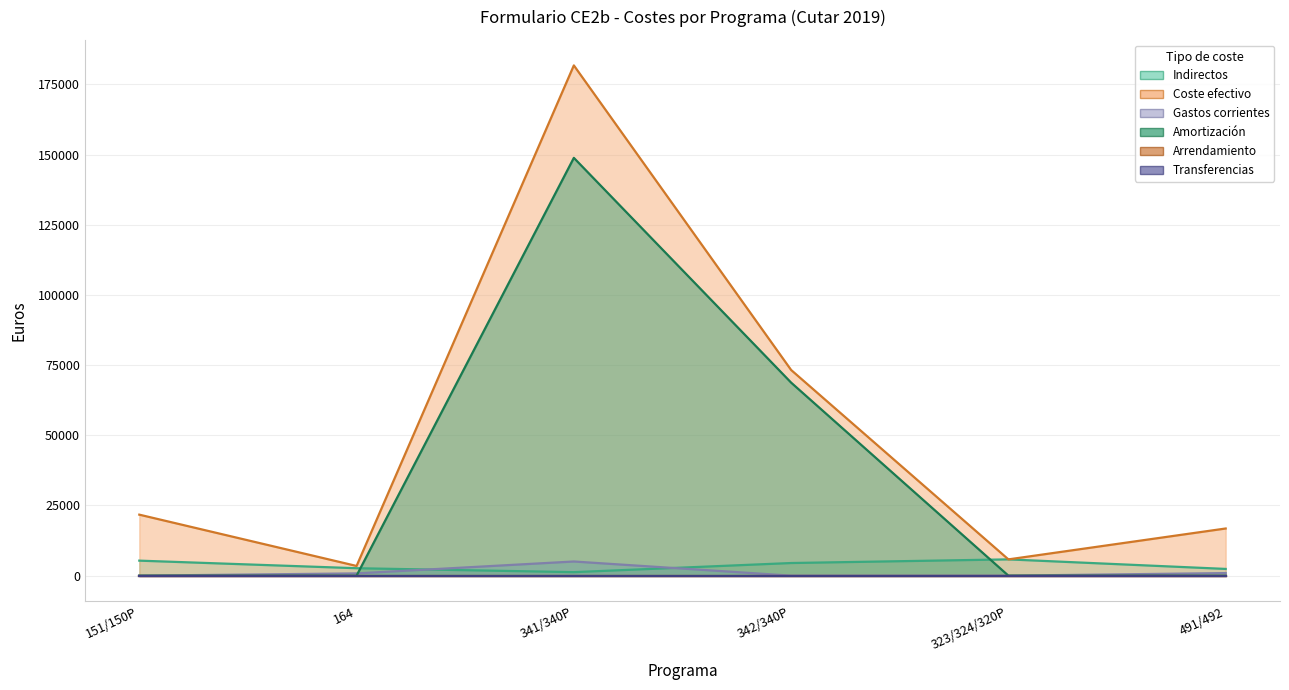

Which series changed the most between 341/340P and 323/324/320P?

coste_efectivo